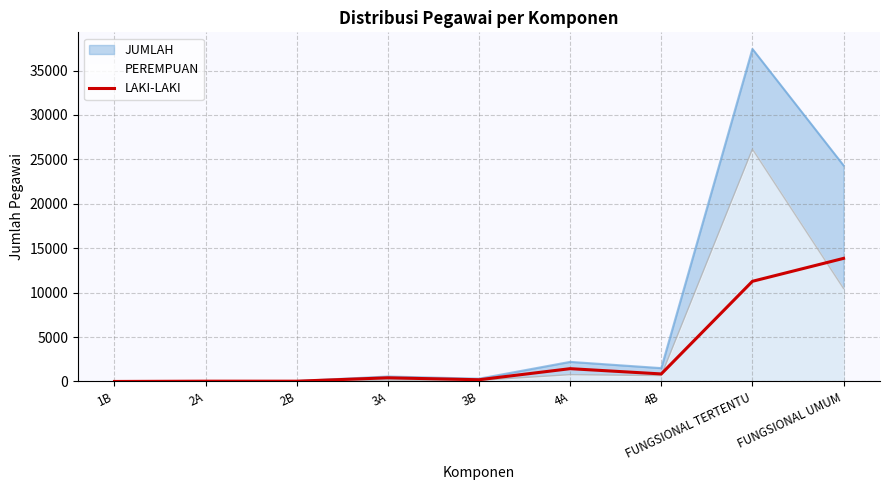

The value at 4B is 847. True or false?

True